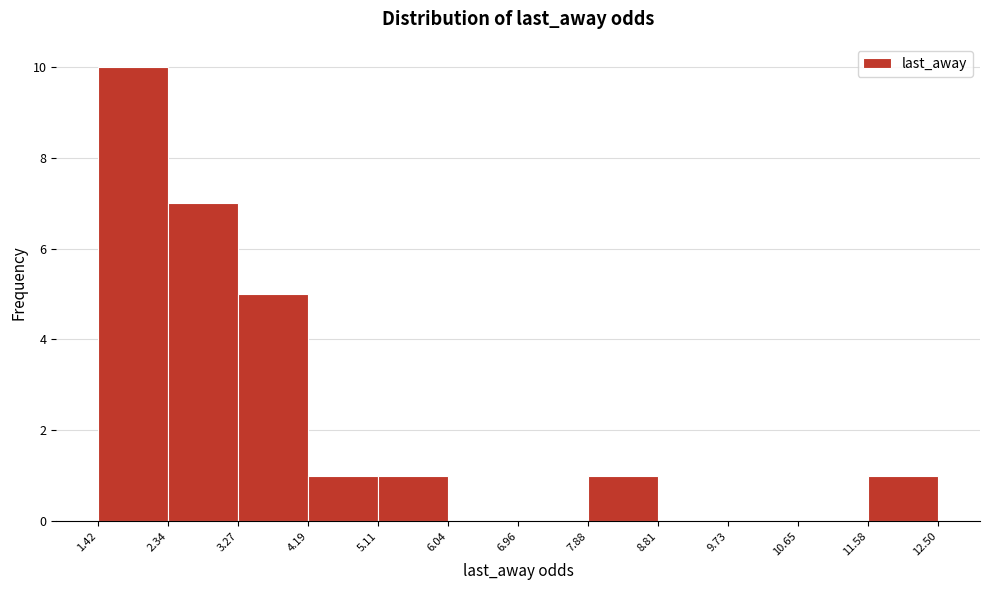

Reading left to right, list every bar in this chart as the range it spans on the x-axis followed by its height. The values are not printed on the chart, so give them approximately, as read against the axis.

1.42 to 2.34: 10
2.34 to 3.27: 7
3.27 to 4.19: 5
4.19 to 5.11: 1
5.11 to 6.04: 1
6.04 to 6.96: 0
6.96 to 7.88: 0
7.88 to 8.81: 1
8.81 to 9.73: 0
9.73 to 10.65: 0
10.65 to 11.58: 0
11.58 to 12.50: 1